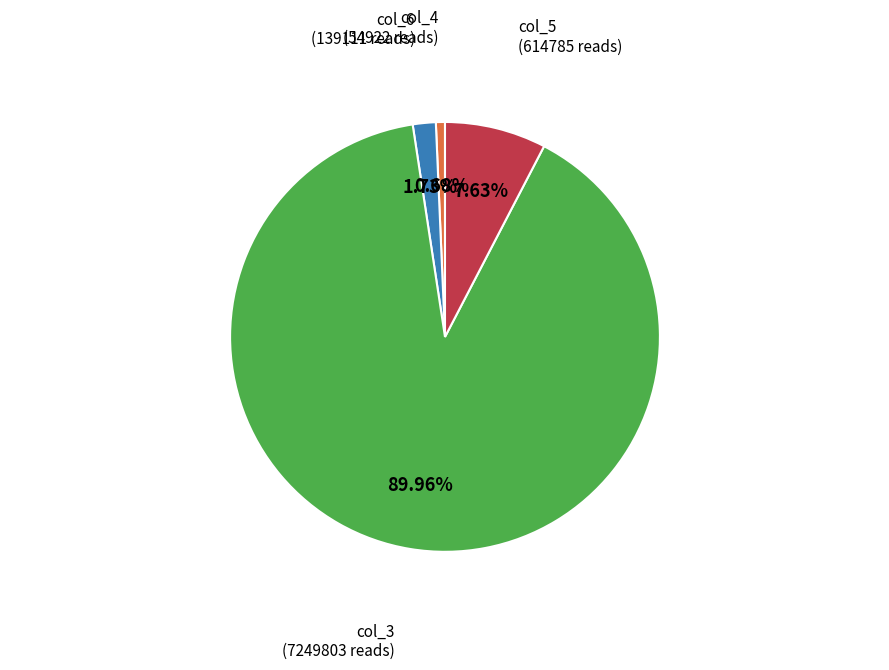

Is there any slice that represents more than half of the pie?

Yes